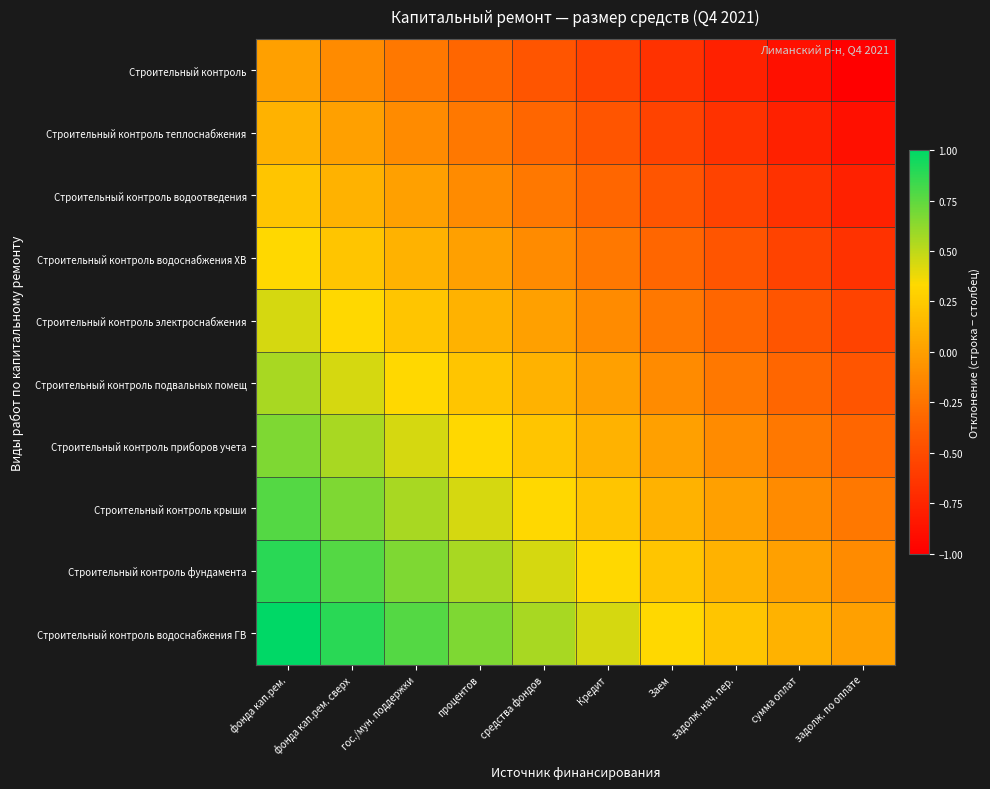

At how many categories does at least one series exceed 0?

9